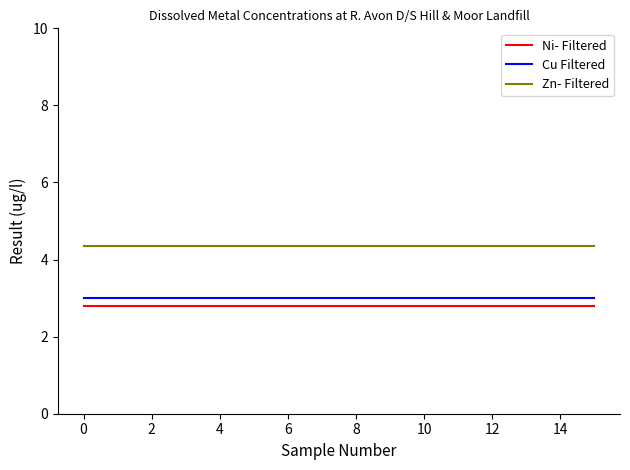

True or false: Zn- Filtered and Ni- Filtered cross at least once.

False